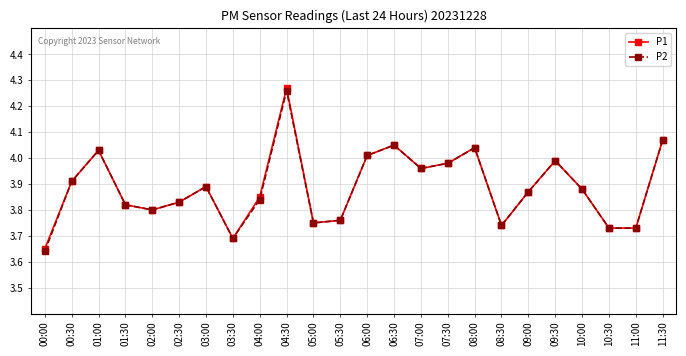

True or false: P2 has more than 1 points higher than both neighbors.

True